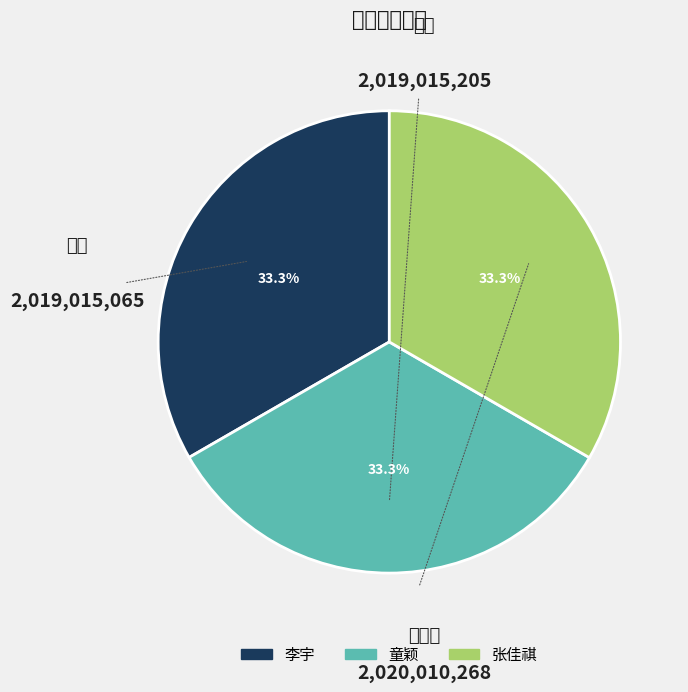

What percentage is the 张佳祺 slice, to the nearest percent?

33%